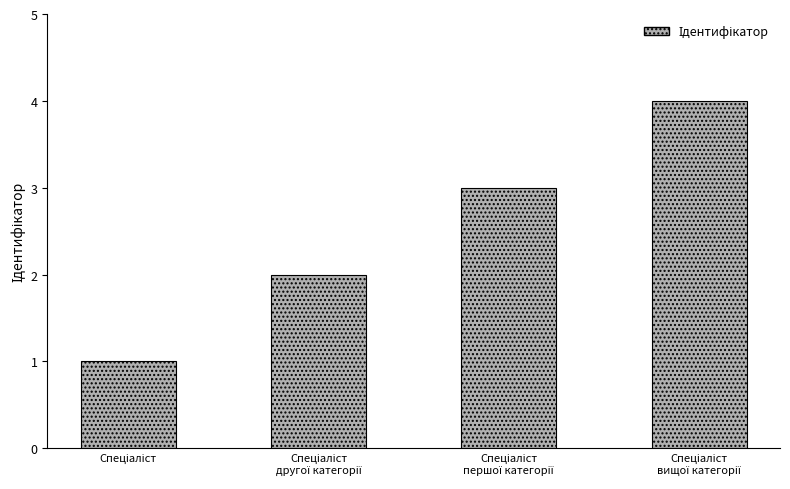

What is the difference between the maximum and minimum values?

3